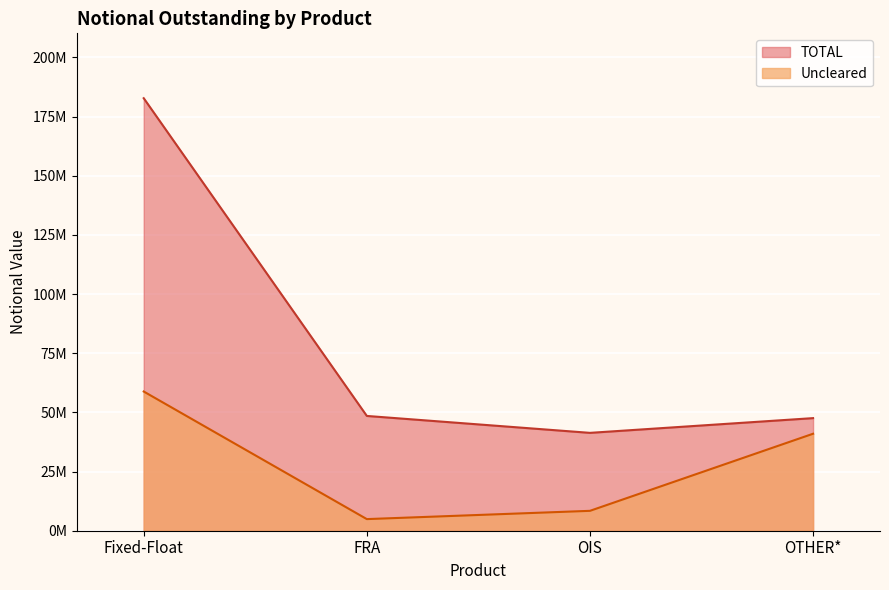

How many lines are shown in the chart?

2